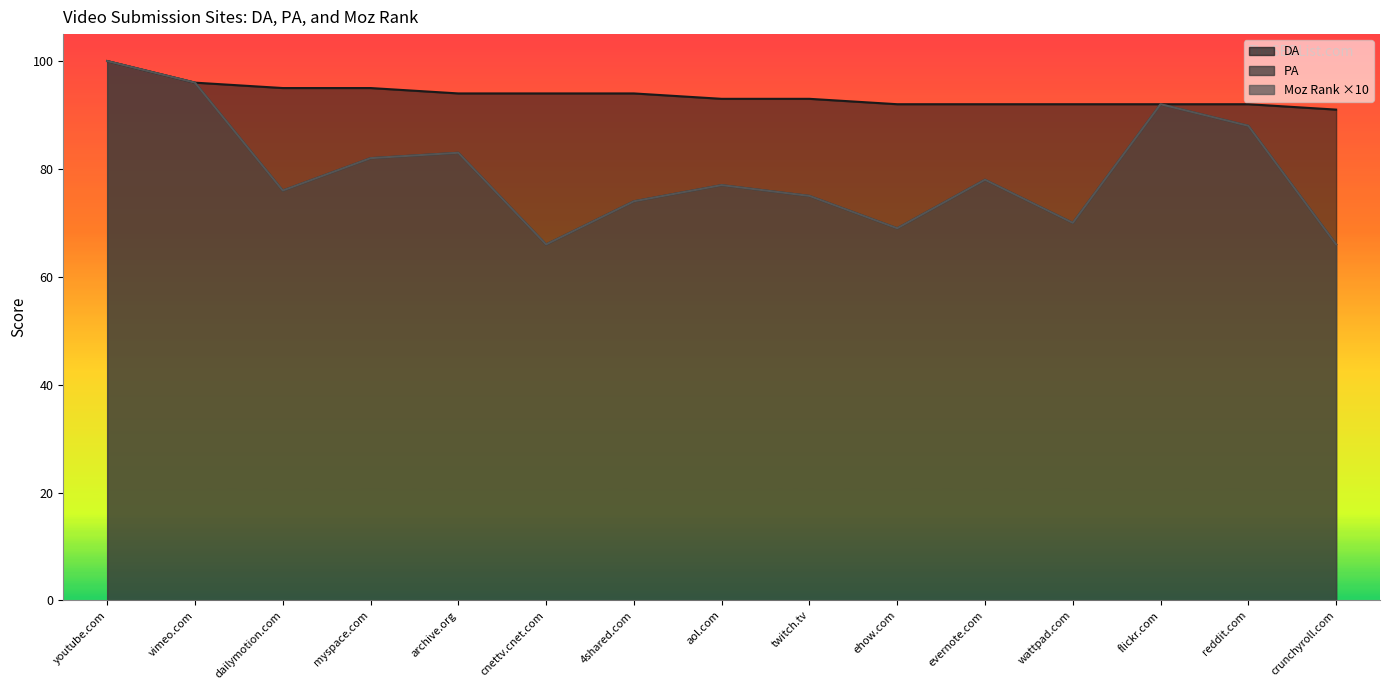

True or false: PA and DA intersect in this chart.

False